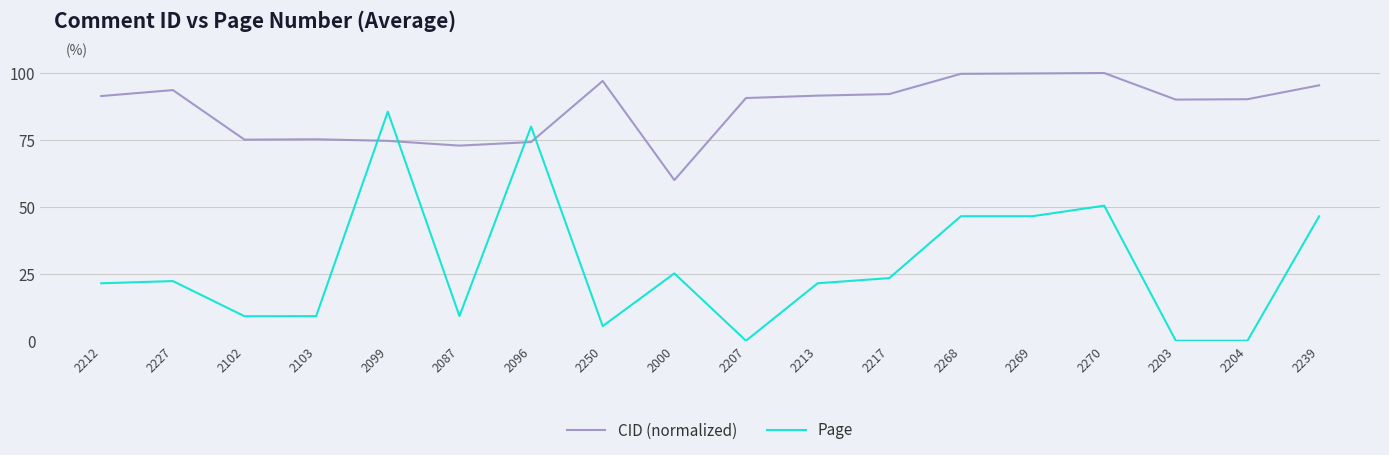

Which series changed the most between 2213 and 2269?

Page